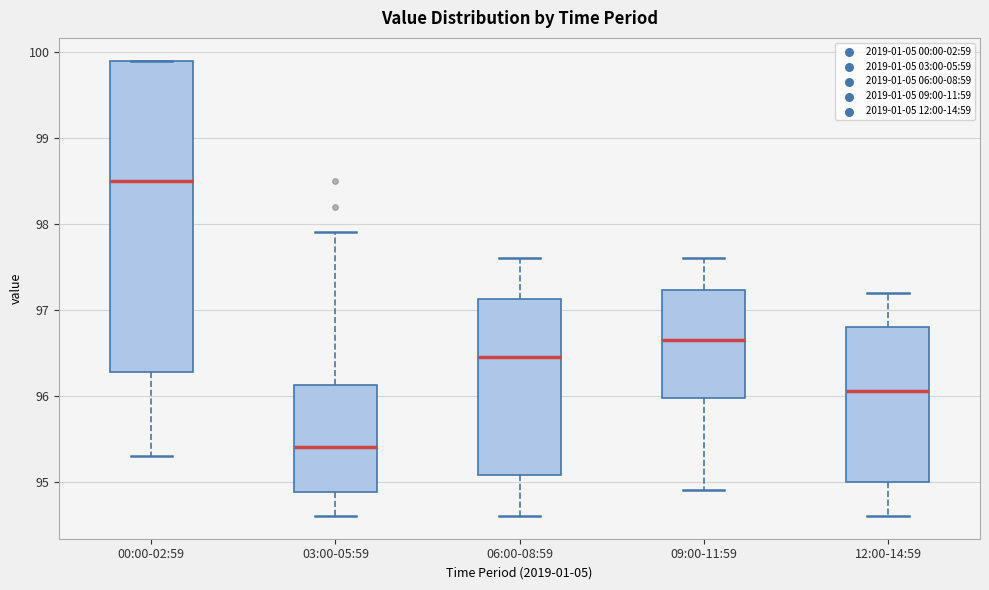

Reading left to right, read every box against the y-axis: the position of its median line, the range the box covers, and the ends of its whiskers. The values are not printed on the chart, so give them approximately, as read against the axis.

00:00-02:59: median 98.5, box 96.3 to 99.9, whiskers 95.3 to 99.9
03:00-05:59: median 95.4, box 94.9 to 96.1, whiskers 94.6 to 97.9
06:00-08:59: median 96.5, box 95.1 to 97.1, whiskers 94.6 to 97.6
09:00-11:59: median 96.7, box 96.0 to 97.2, whiskers 94.9 to 97.6
12:00-14:59: median 96.1, box 95.0 to 96.8, whiskers 94.6 to 97.2